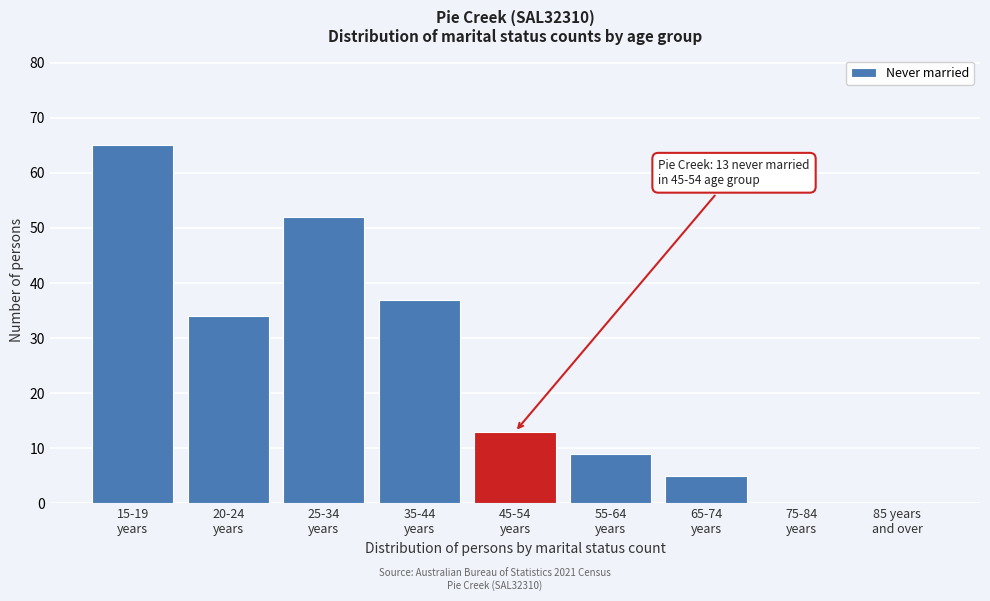

What is the sum of all values?

215